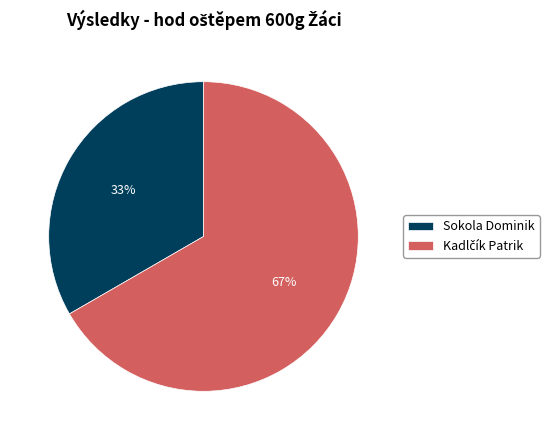

To the nearest percent, what portion does Sokola Dominik represent?

33%